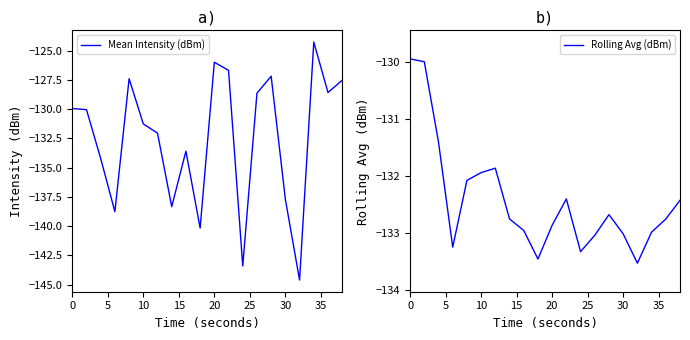

Is it true that Mean Intensity (dBm) equals -137.7 at 30?

True